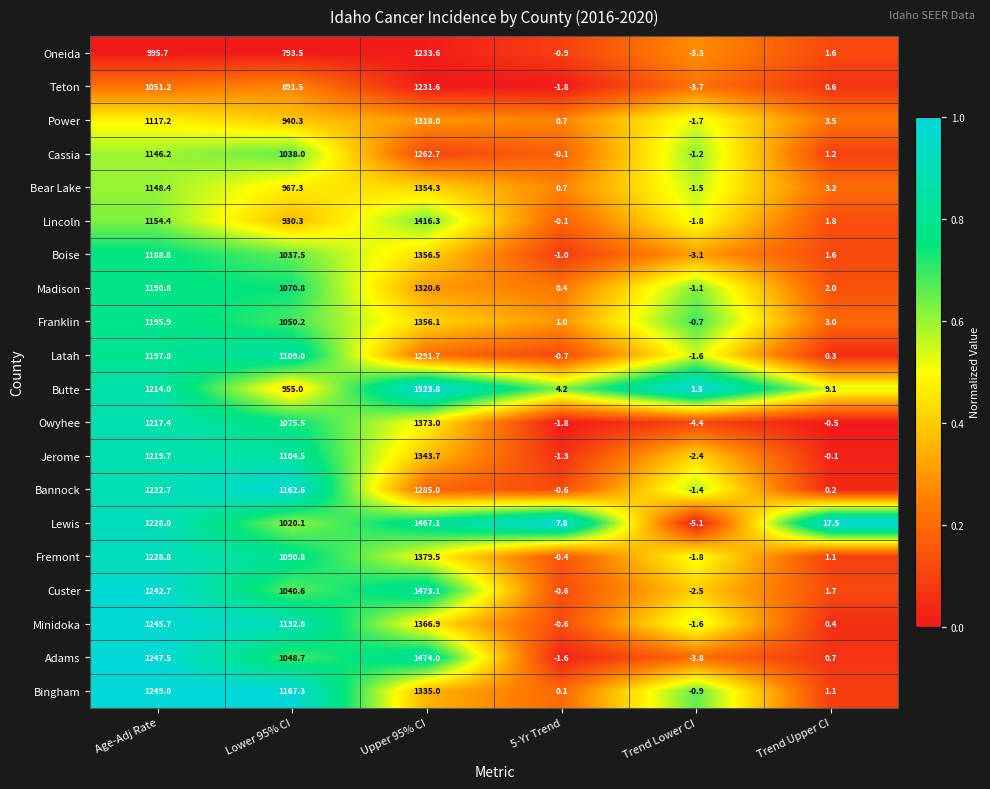

Which series has the largest range (max minus min)?

Butte